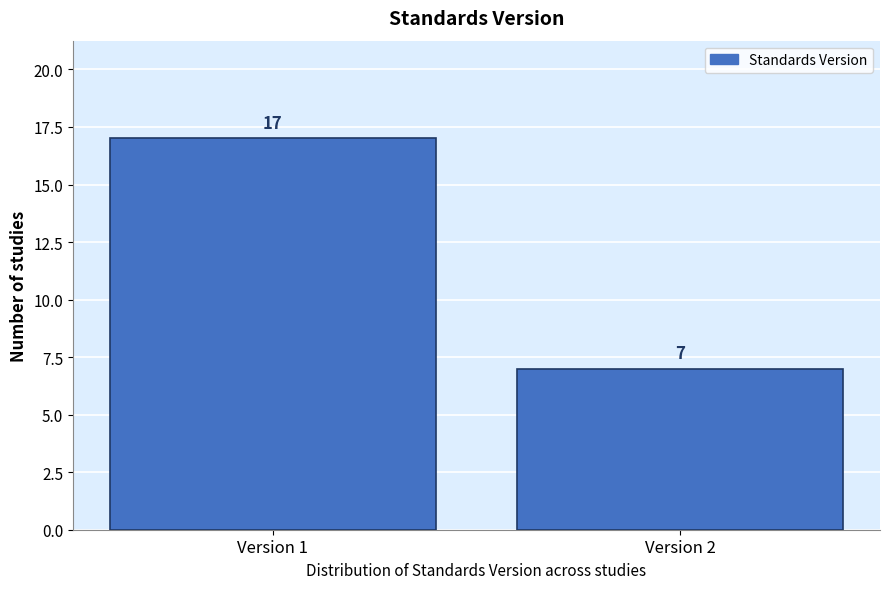

Reading right to left, transcribe all the data shown in this chart.

Version 2=7	Version 1=17